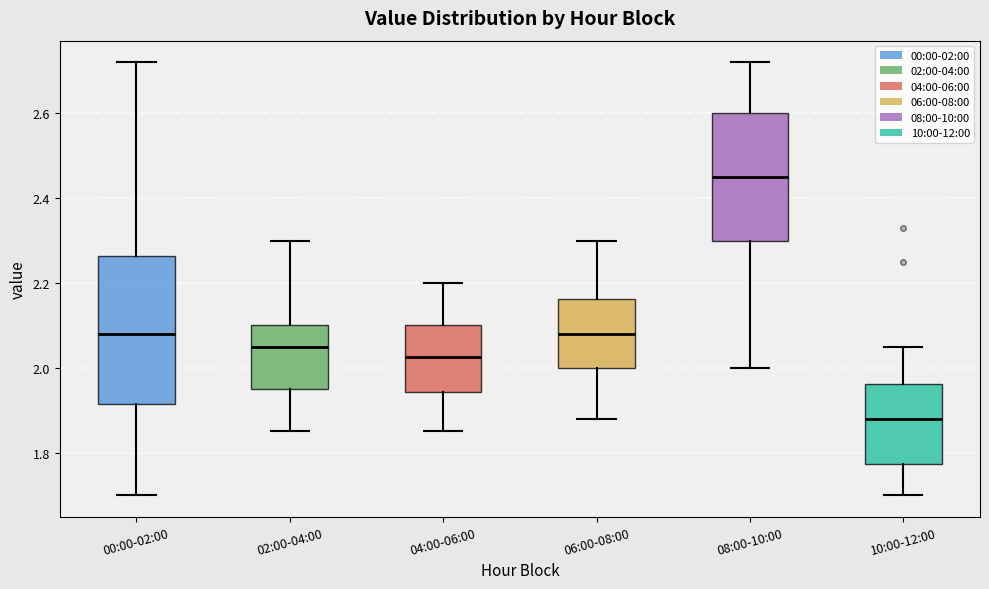

Reading left to right, read every box against the y-axis: the position of its median line, the range the box covers, and the ends of its whiskers. The values are not printed on the chart, so give them approximately, as read against the axis.

00:00-02:00: median 2.08, box 1.92 to 2.26, whiskers 1.70 to 2.72
02:00-04:00: median 2.06, box 1.96 to 2.10, whiskers 1.86 to 2.30
04:00-06:00: median 2.02, box 1.94 to 2.10, whiskers 1.86 to 2.20
06:00-08:00: median 2.08, box 2.00 to 2.16, whiskers 1.88 to 2.30
08:00-10:00: median 2.46, box 2.30 to 2.60, whiskers 2.00 to 2.72
10:00-12:00: median 1.88, box 1.78 to 1.96, whiskers 1.70 to 2.06